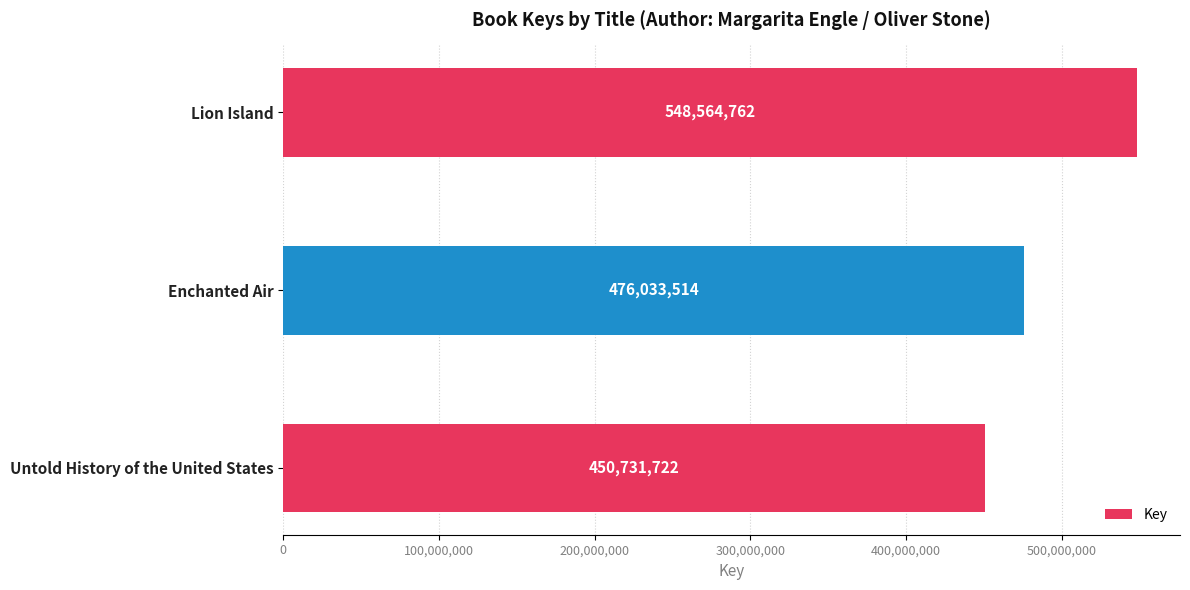

List the labels in order of value, smallest first.

Untold History of the United States, Enchanted Air, Lion Island